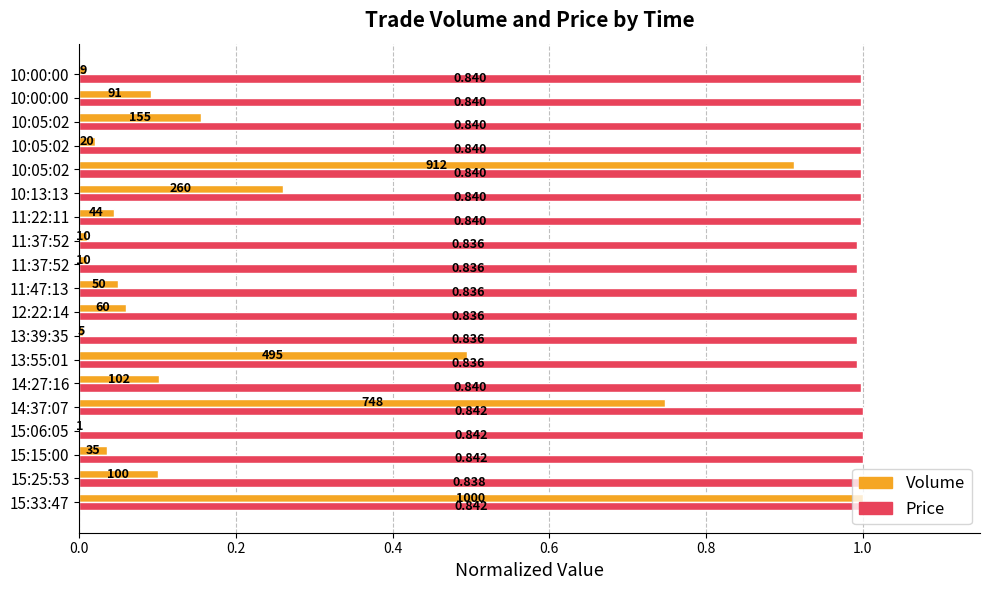

What are all the series names shown in the legend?

Volume, Price